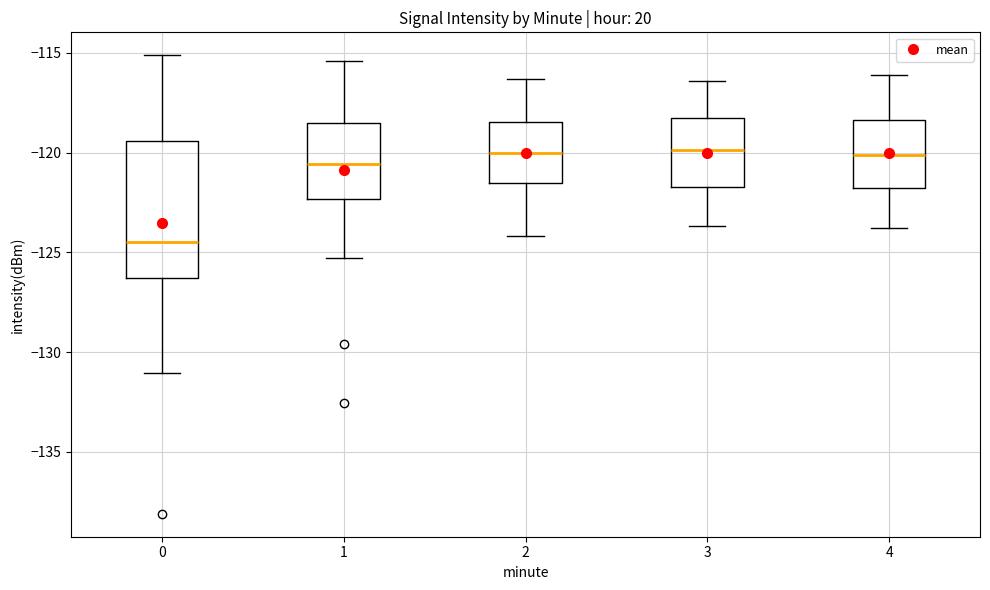

Where does the median line of the box at x = 3 sit on the y-axis? The values are not printed on the chart, so give them approximately, as read against the axis.

-120.0